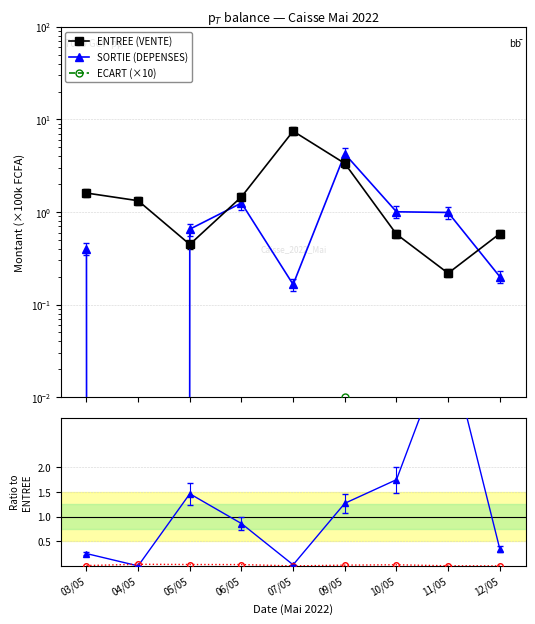

What is the value of the ENTREE (VENTE) point at the 6th from the left?

3.3